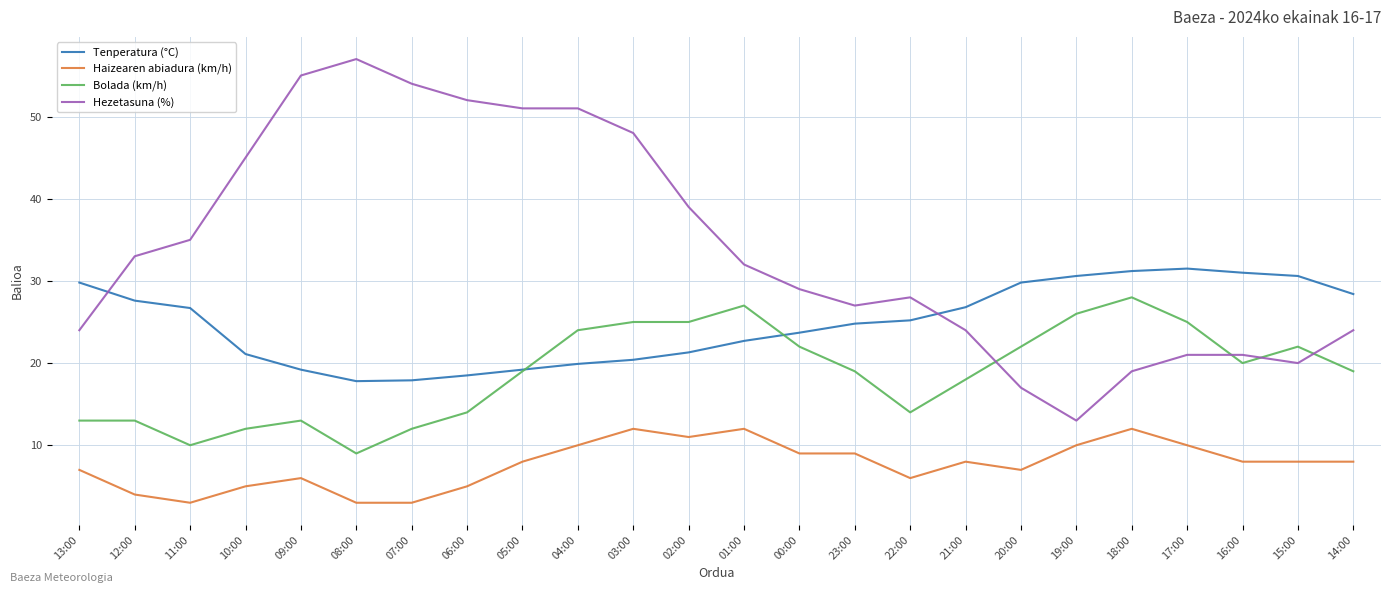

At 01:00, list the series in order from smallest to largest.

Haizearen abiadura (km/h), Tenperatura (°C), Bolada (km/h), Hezetasuna (%)